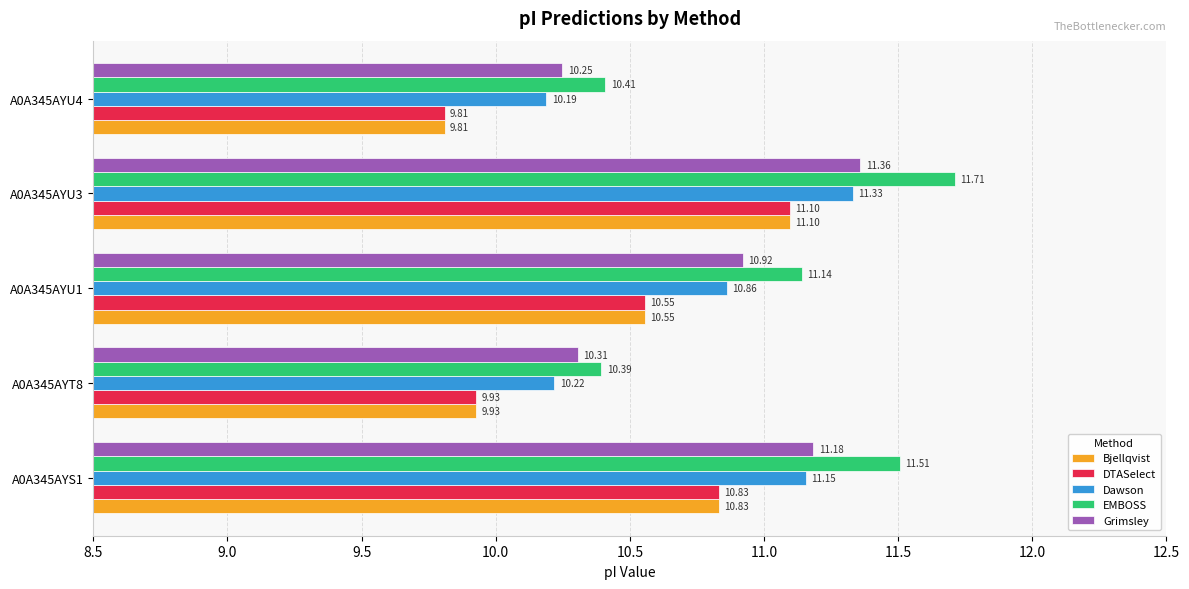

What are all the series names shown in the legend?

Bjellqvist, DTASelect, Dawson, EMBOSS, Grimsley